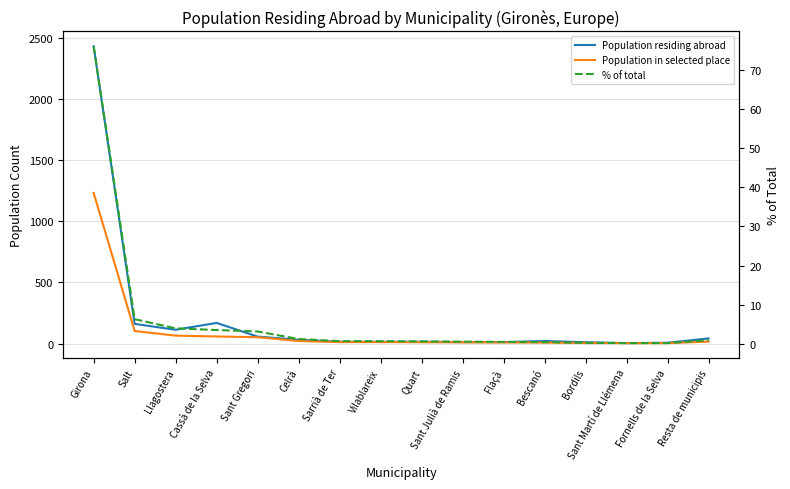

What is the greatest value displayed?

2432.0